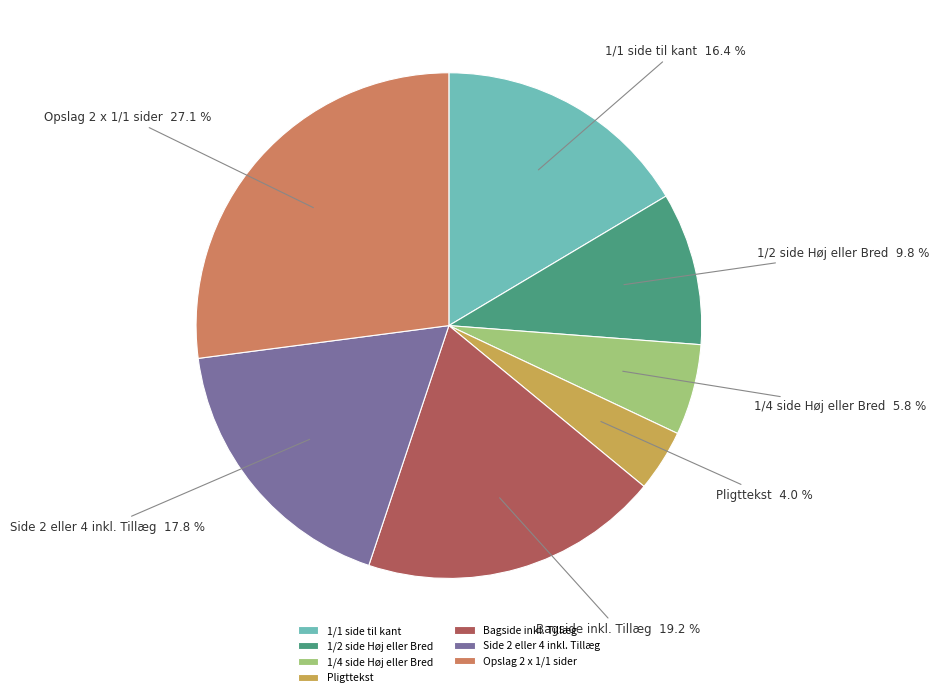

Is Opslag 2 x 1/1 sider the majority of the pie?

No